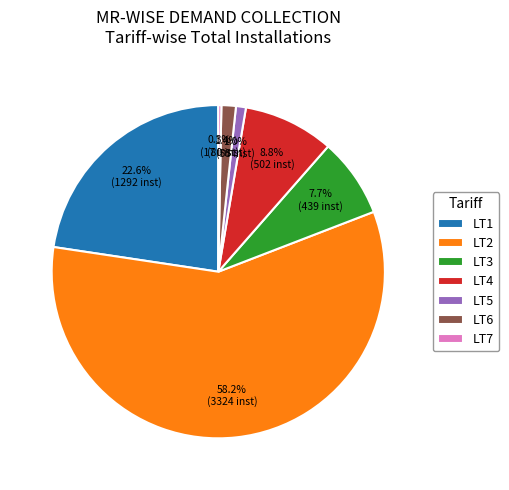

Combined, do LT2 and LT3 account for over 50%?

Yes